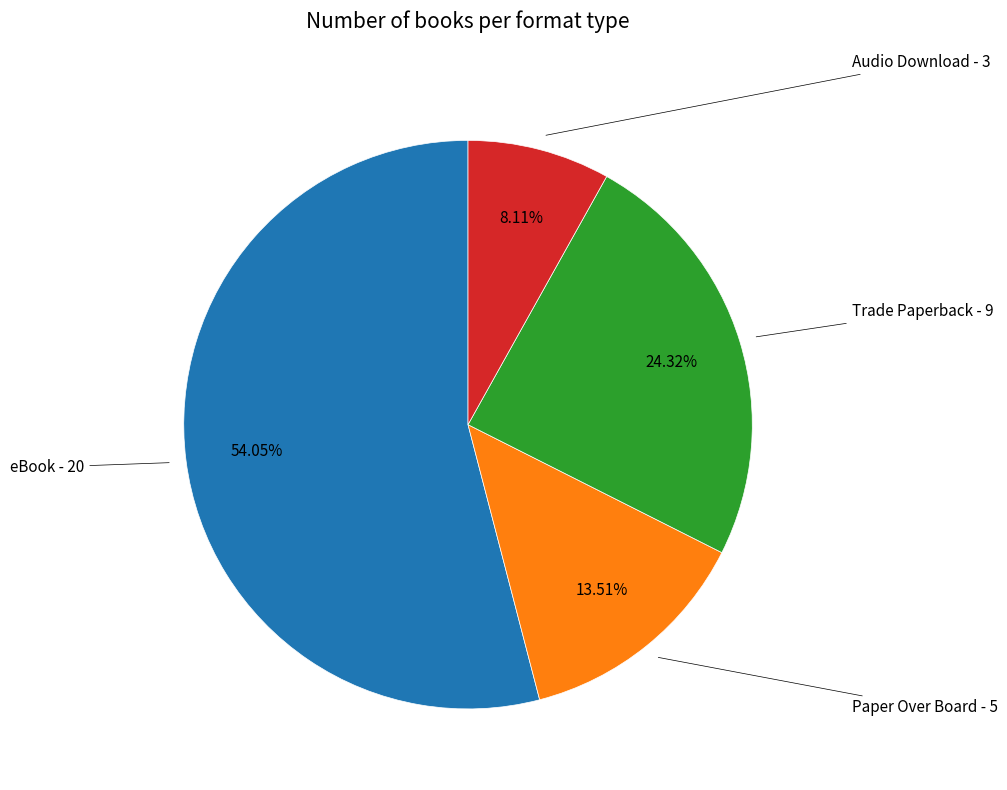

To the nearest percent, what is the average slice percentage?

25%